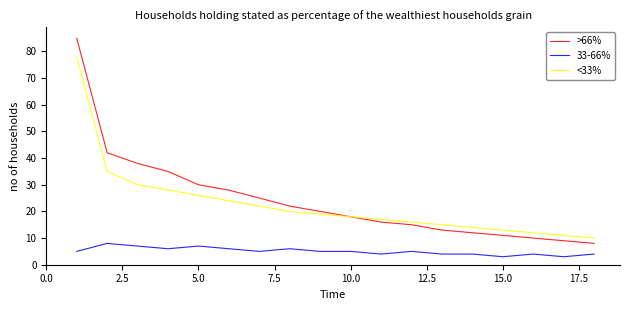

What is the sum of all >66% values?

437